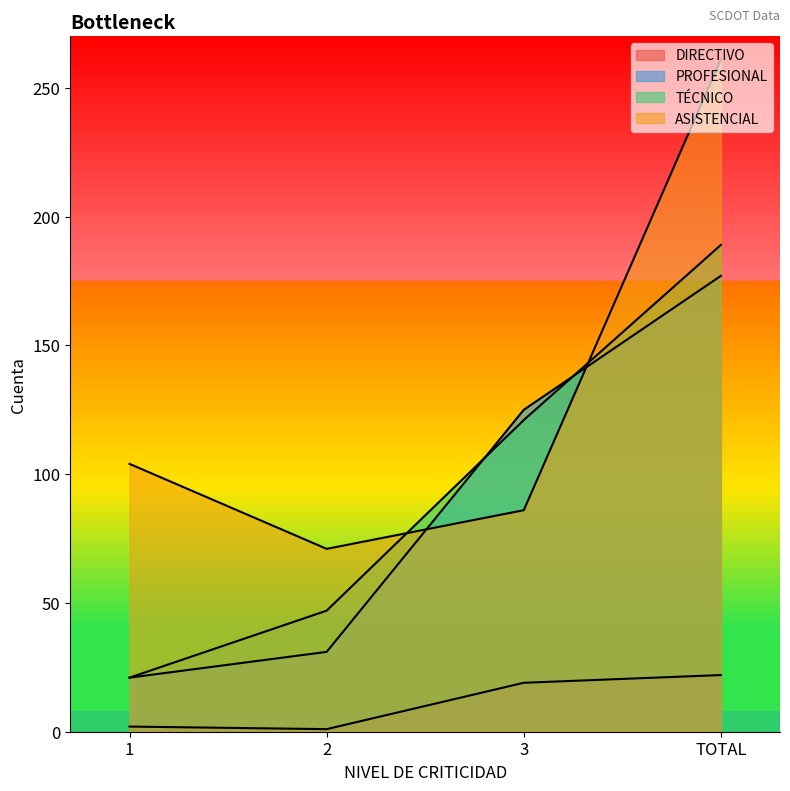

Which series has the largest total across all categories?

ASISTENCIAL